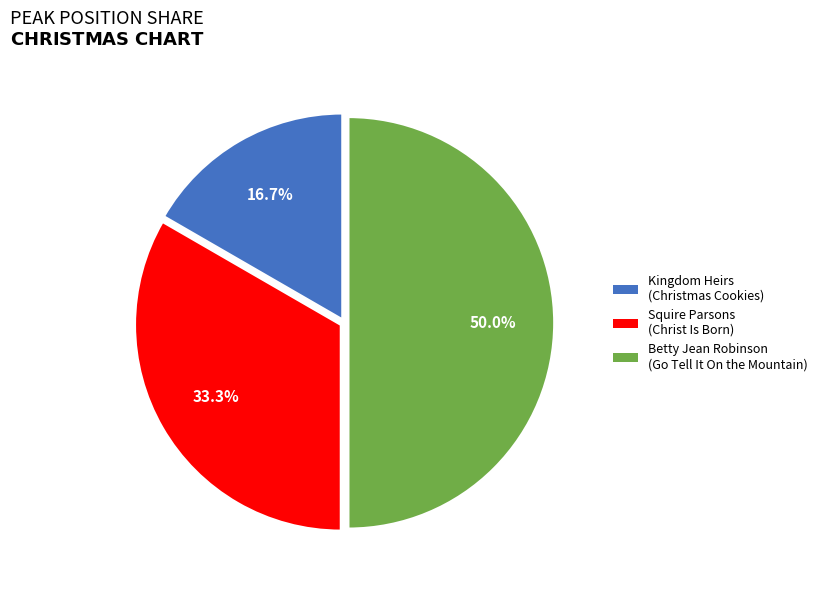

Is there a majority slice in this chart?

No